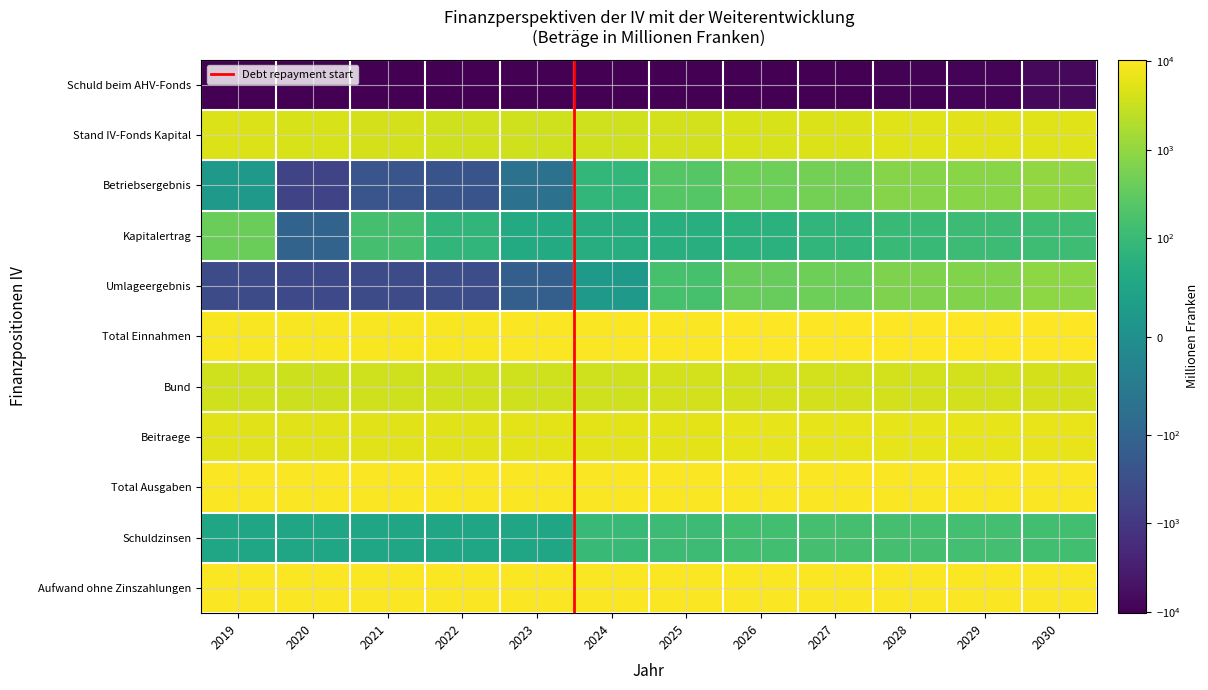

Is it true that Total Einnahmen equals 5834 at 2022?

False